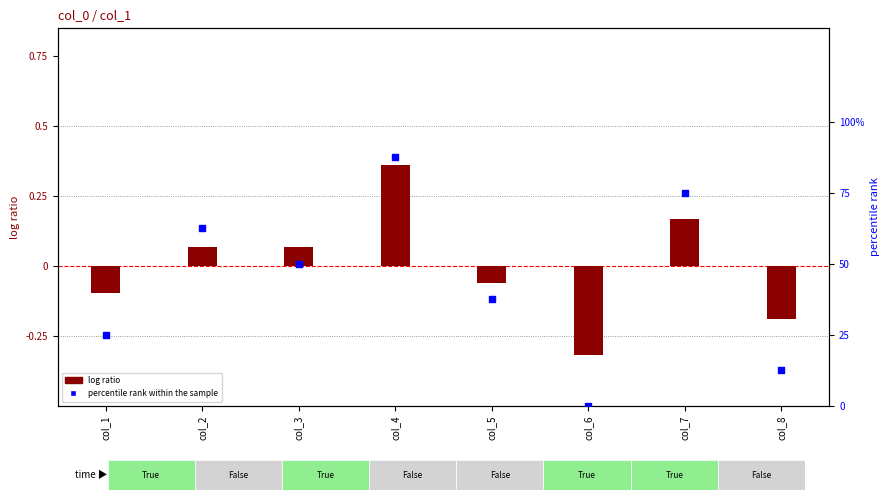

Which series contains the lowest Y value?

log ratio